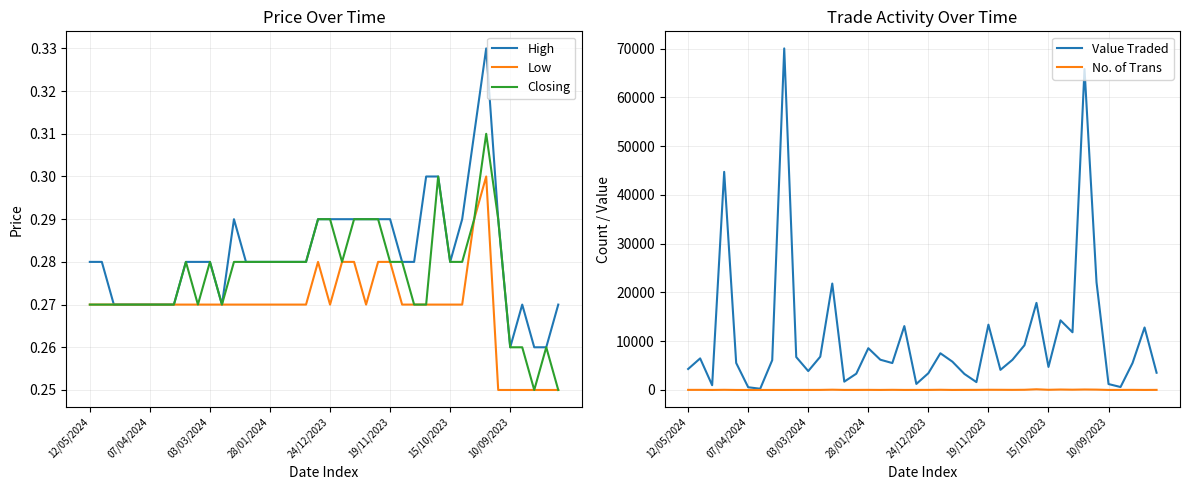

Is the value of Low at 29 greater than the value of High at 24/12/2023?

No